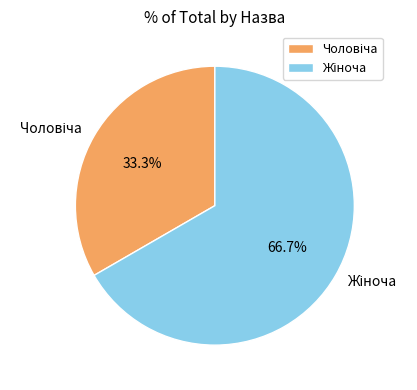

Is there any slice that represents more than half of the pie?

Yes